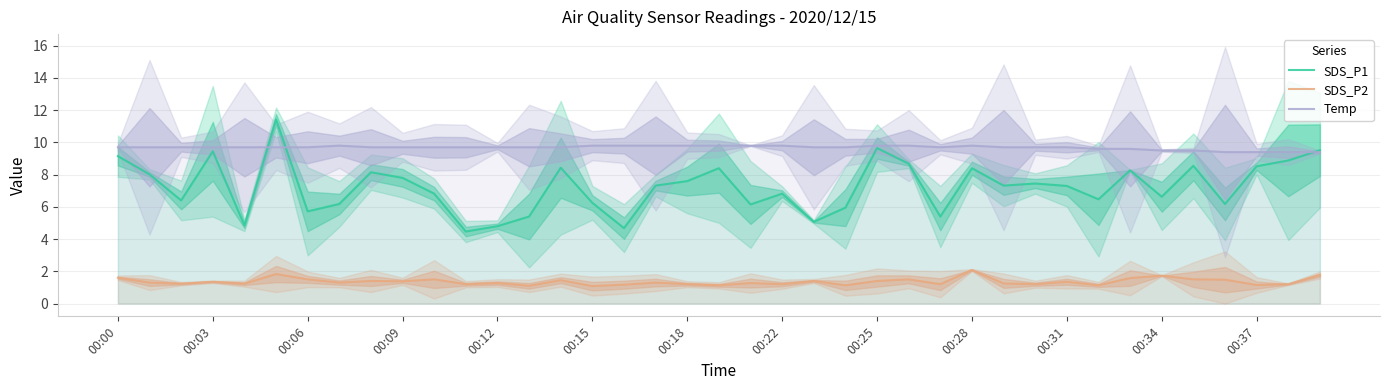

Count the number of categories in the chart.

39